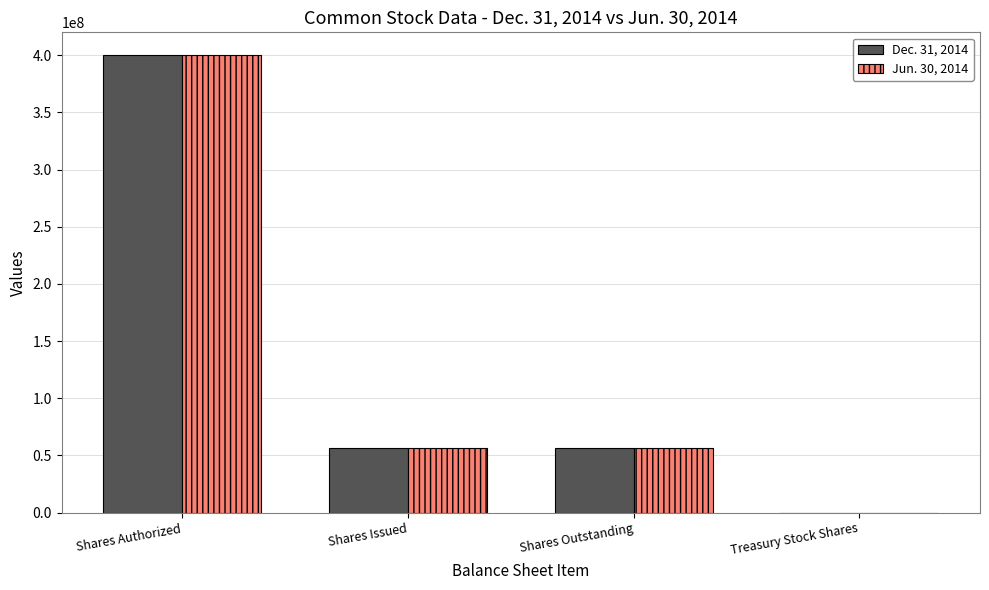

Is it true that Jun. 30, 2014 equals 666859641 at Shares Authorized?

False